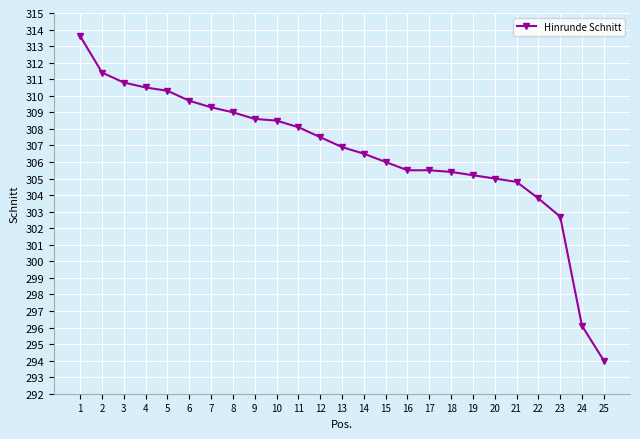

What is the difference between the second highest and second lowest values?

15.3